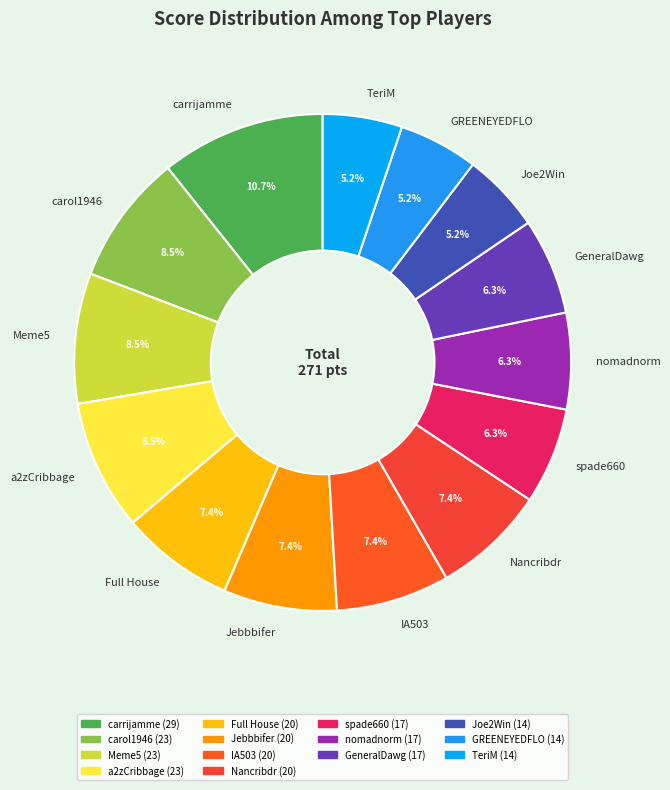

What is the ratio of the value at GeneralDawg to the value at spade660?

1.0